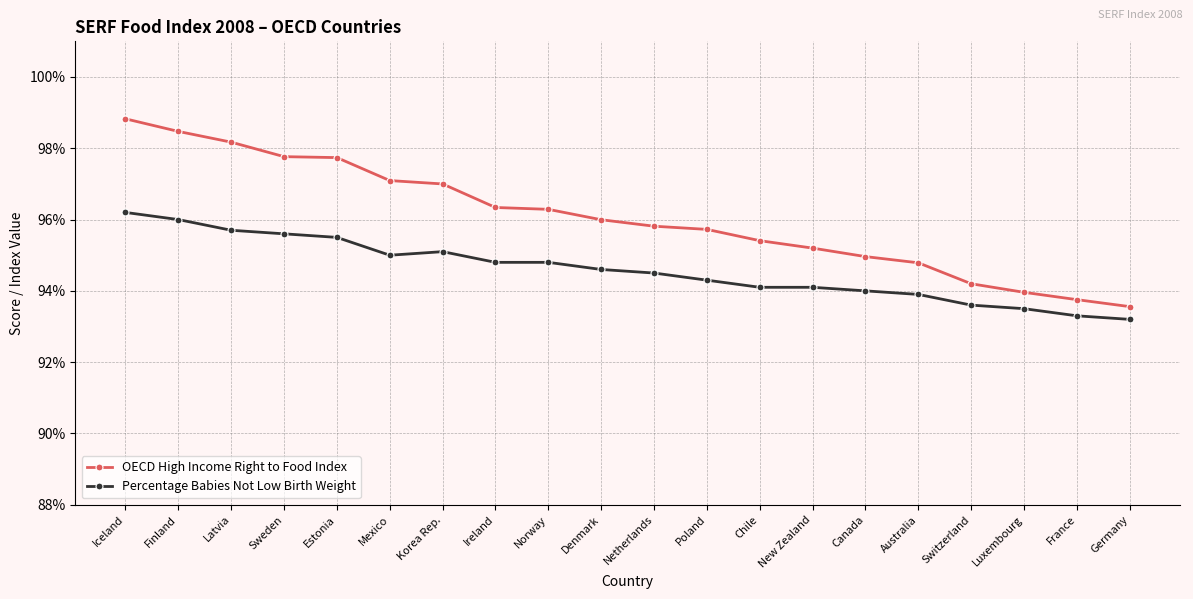

Is it true that OECD High Income Right to Food Index equals 98.2 at Latvia?

True